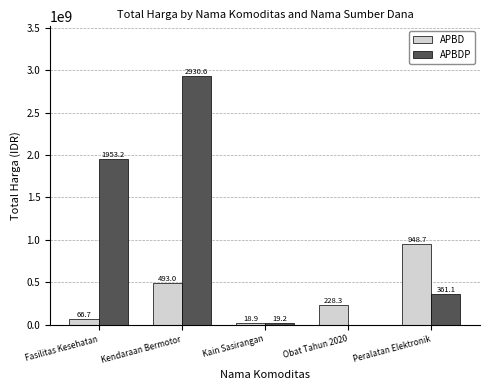

What is the sum of the APBDP values at Kain Sasirangan and Fasilitas Kesehatan?

1972372940